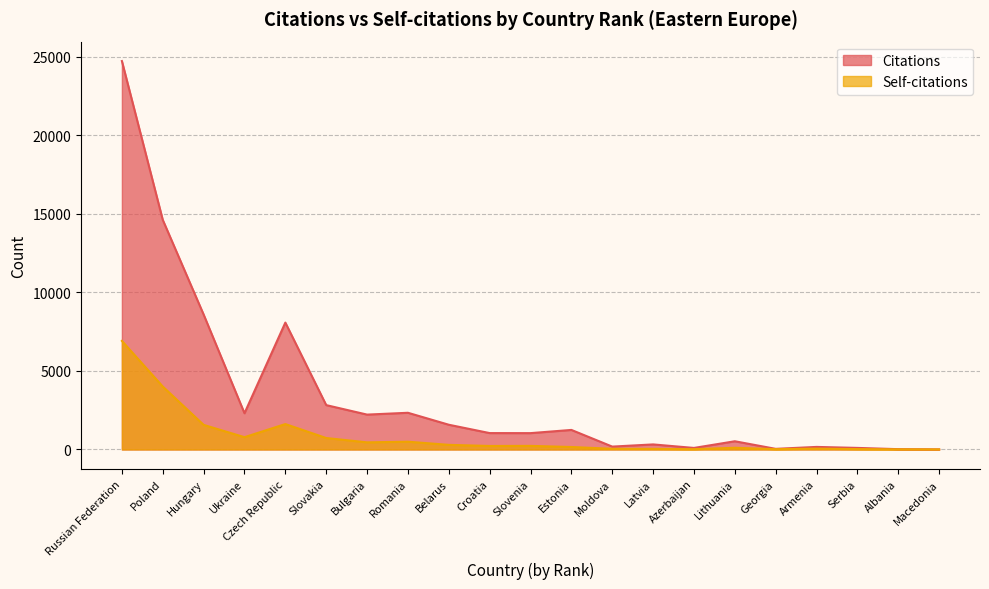

Reading left to right, transcribe all the data shown in this chart.

Citations: Russian Federation=24713	Poland=14609	Hungary=8586	Ukraine=2306	Czech Republic=8073	Slovakia=2823	Bulgaria=2219	Romania=2335	Belarus=1574	Croatia=1043	Slovenia=1040	Estonia=1244	Moldova=183	Latvia=322	Azerbaijan=98	Lithuania=523	Georgia=40	Armenia=163	Serbia=100	Albania=20	Macedonia=6
Self-citations: Russian Federation=6907	Poland=4004	Hungary=1566	Ukraine=783	Czech Republic=1617	Slovakia=729	Bulgaria=453	Romania=495	Belarus=294	Croatia=223	Slovenia=229	Estonia=158	Moldova=43	Latvia=38	Azerbaijan=19	Lithuania=109	Georgia=20	Armenia=54	Serbia=26	Albania=9	Macedonia=4